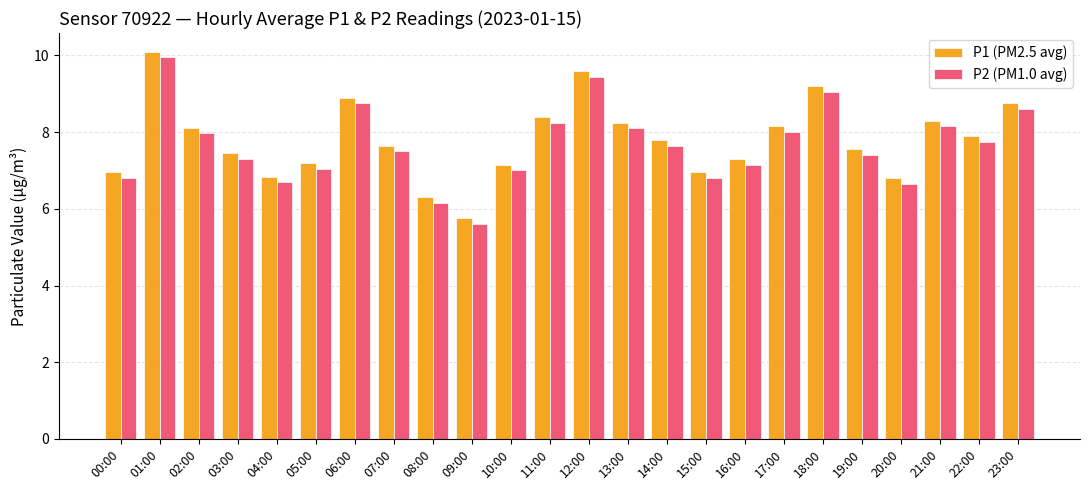

At which category does the chart reach its minimum across all series?

09:00